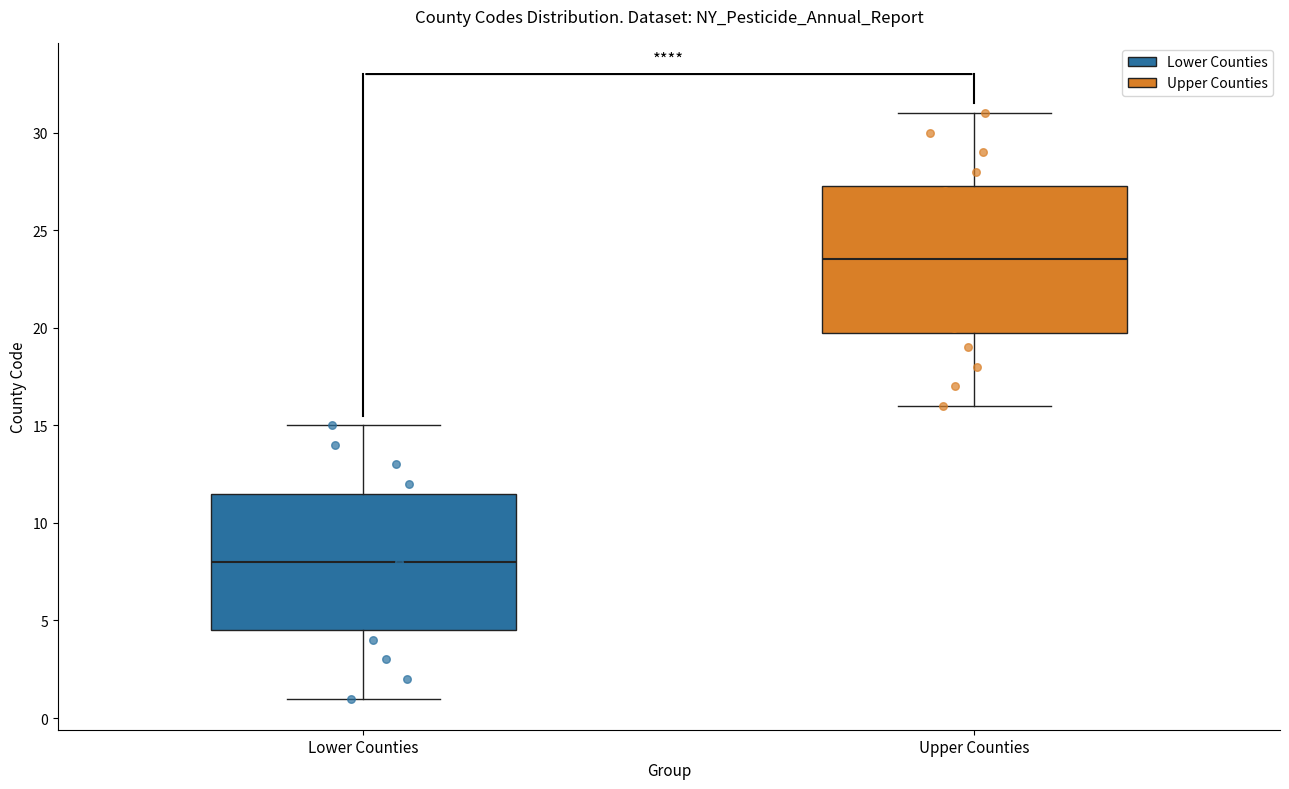

Reading left to right, transcribe this box plot: for each box, give where its median line is, the range the box spans, and where its two whiskers end, as read against the y-axis. The values are not printed on the chart, so give them approximately, as read against the axis.

Lower Counties: median 8.0, box 4.5 to 11.5, whiskers 1.0 to 15.0
Upper Counties: median 23.5, box 20.0 to 27.5, whiskers 16.0 to 31.0